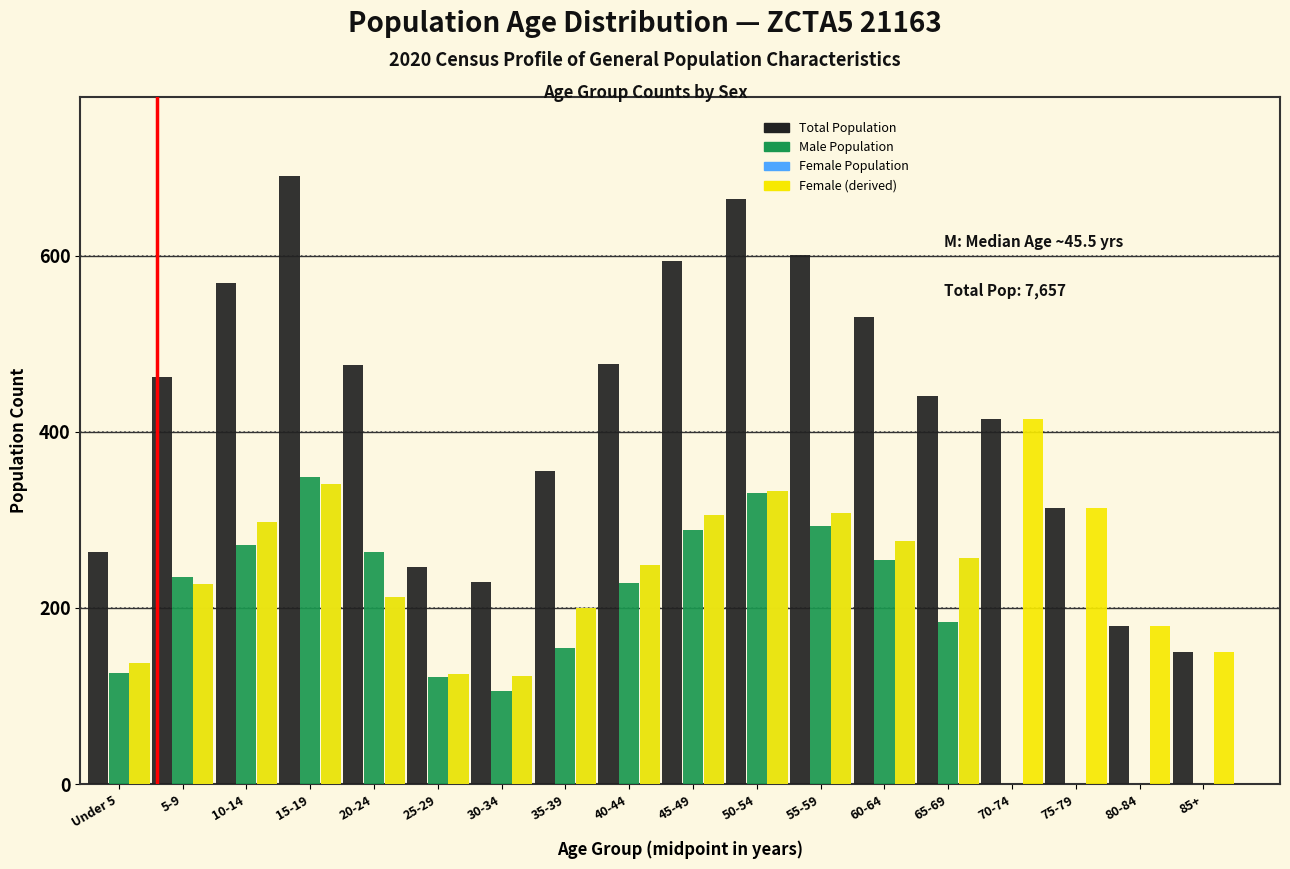

What is the total value across all series at 75-79?

628